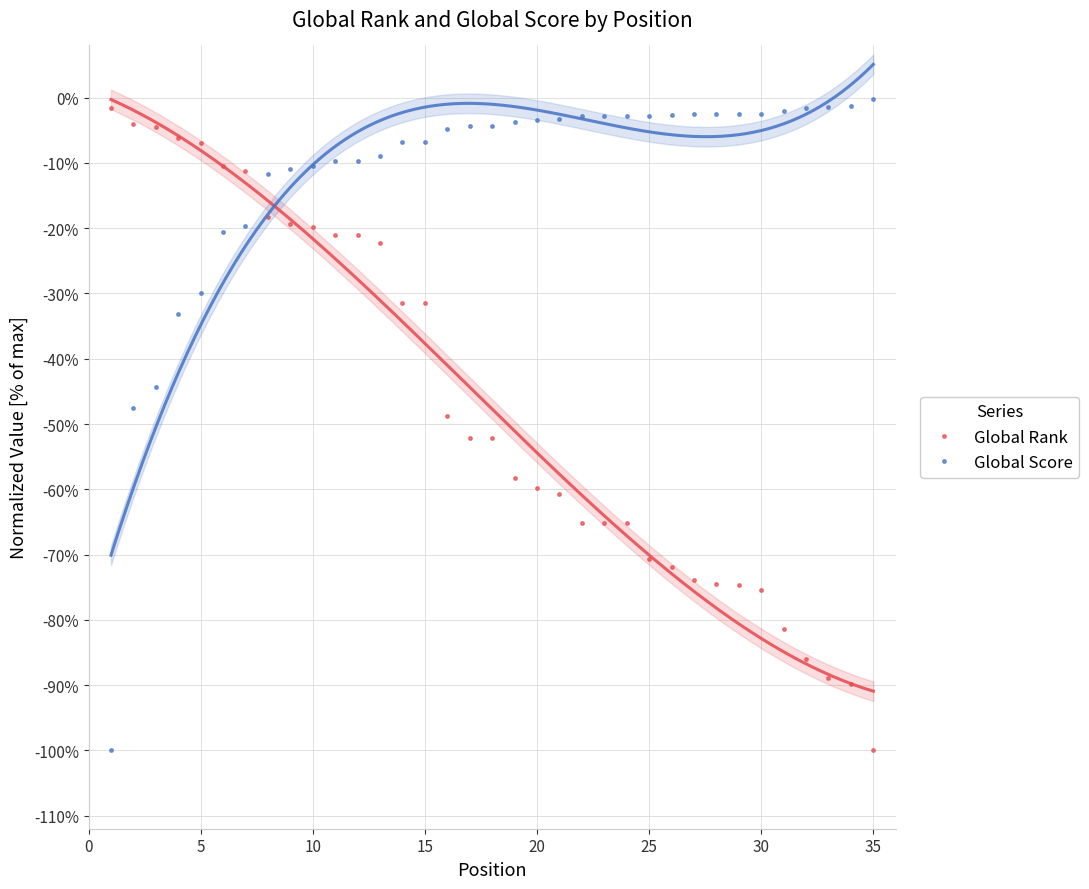

Count the number of categories in the chart.

35